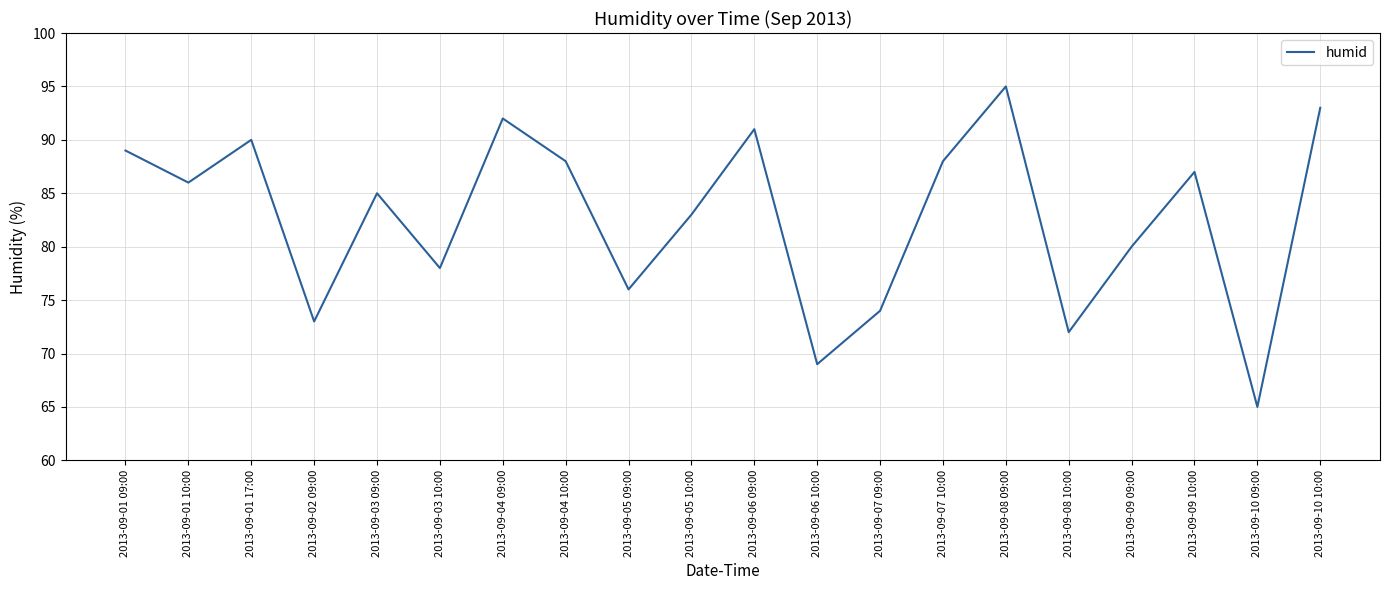

The chart shows a value of 83 at 2013-09-05 10:00. True or false?

True